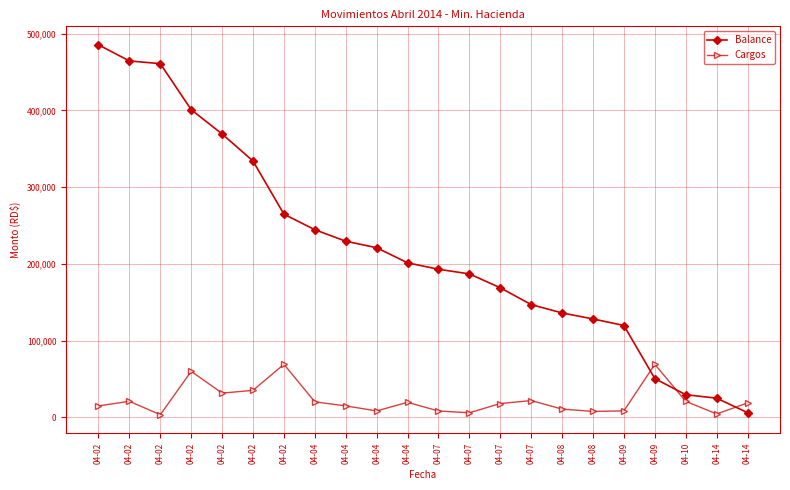

Is the value of Cargos at 04-04 greater than the value of Balance at 04-02?

No